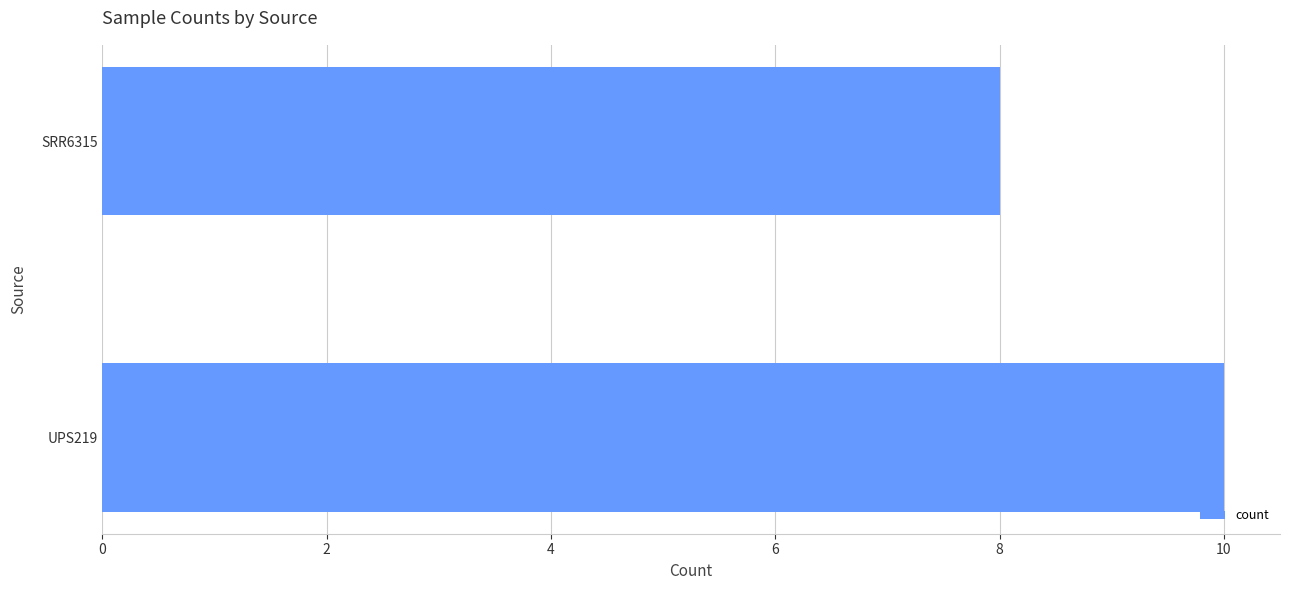

Read the value at UPS219.

10